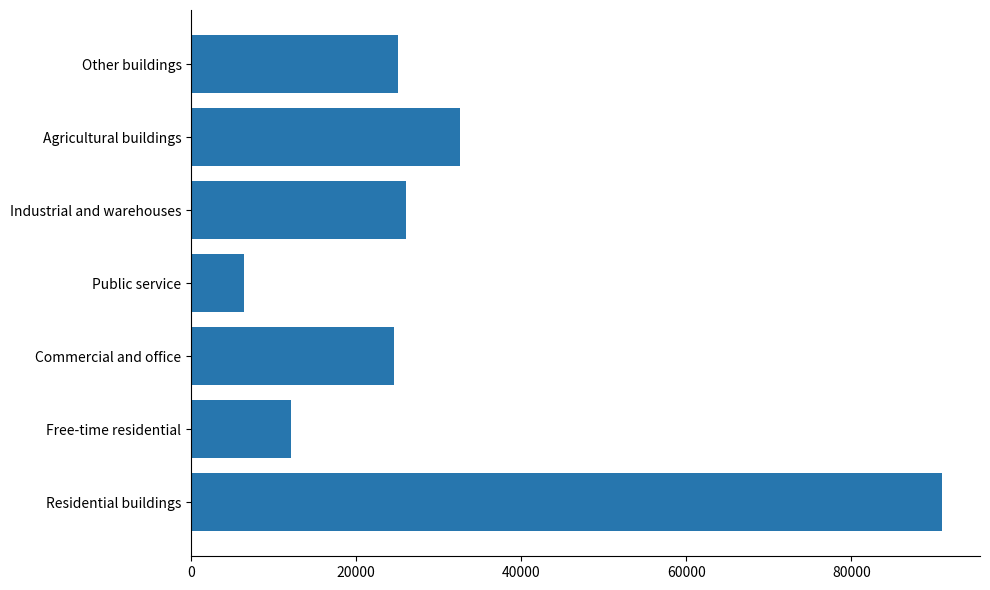

Which category has the lowest value across all series?

Public service